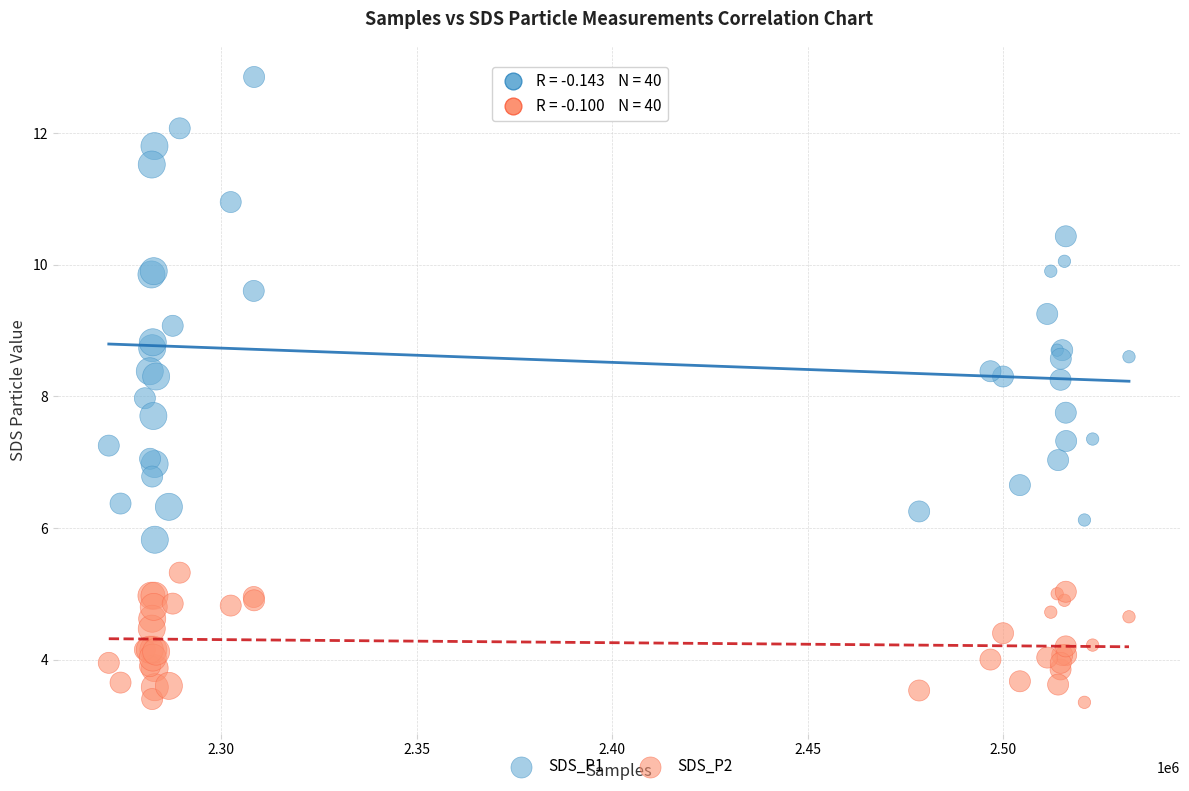

Which series has the largest Y range (max minus min)?

SDS_P1